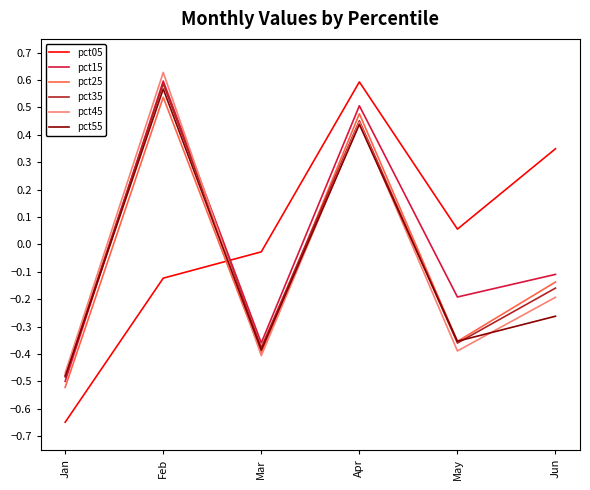

Where is pct35 nearest to the value 0?

Jun